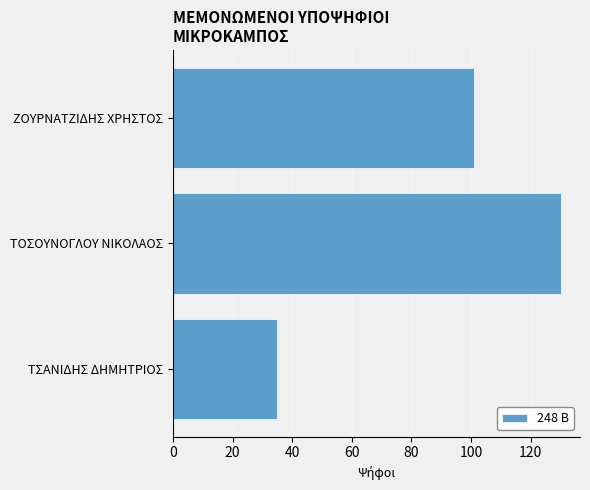

What is the difference between the maximum and minimum values?

95